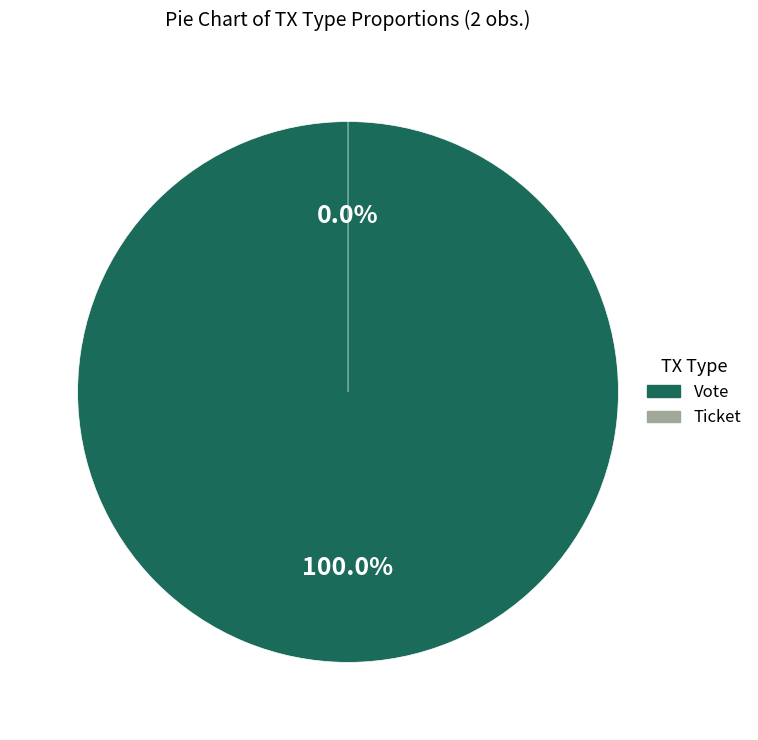

Which slice is the smallest?

Ticket (io_index=0)